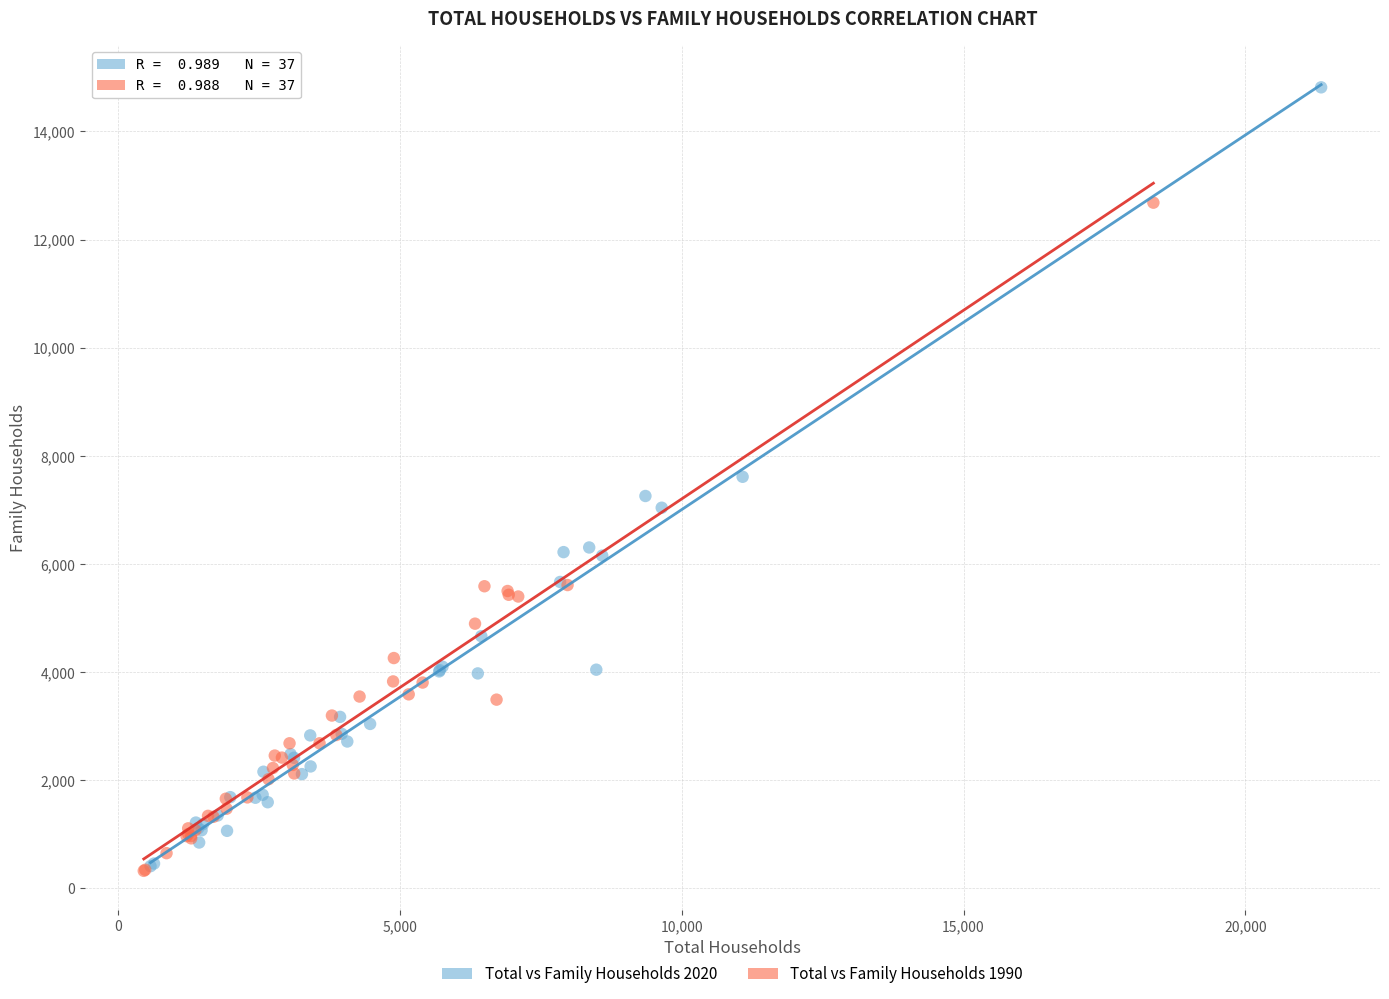

Which series has the widest spread of Y values?

Total vs Family Households 2020